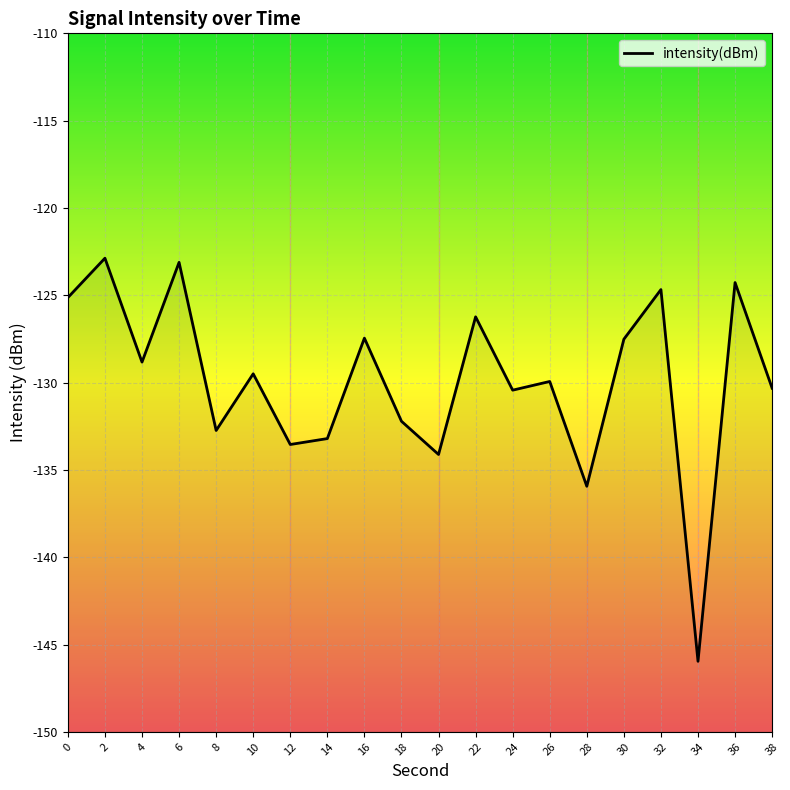

What is the sum of the values at 24 and 26?

-260.4